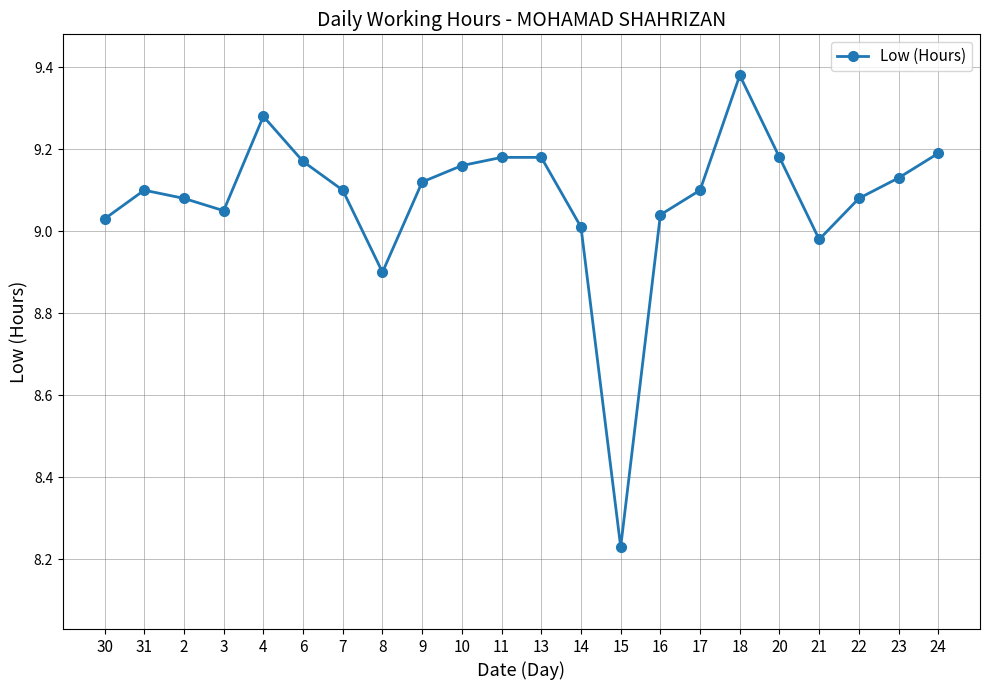

Is it true that the value at 24 is 9.2?

True